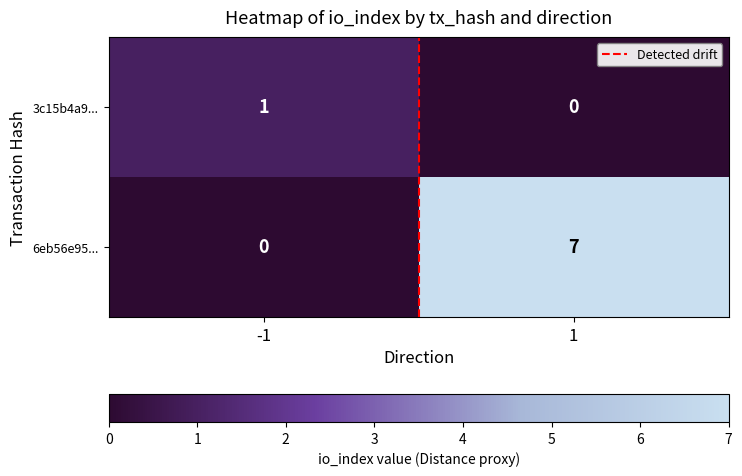

What is the total value across all series at -1?

1